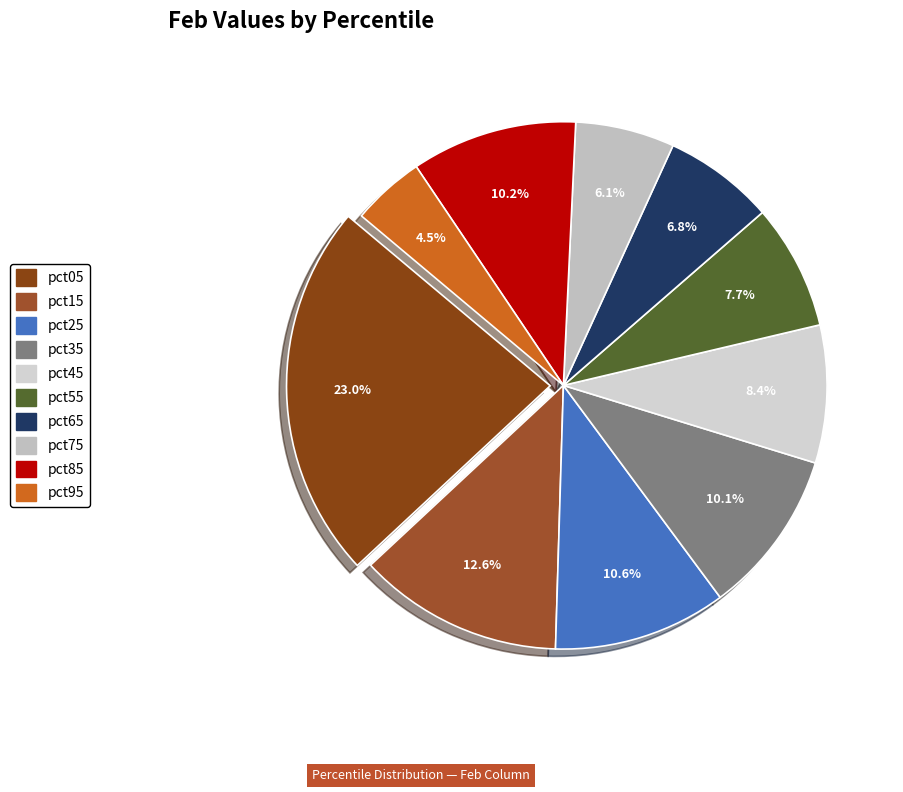

Rank the categories by value from lowest to highest.

pct95, pct75, pct65, pct55, pct45, pct35, pct85, pct25, pct15, pct05